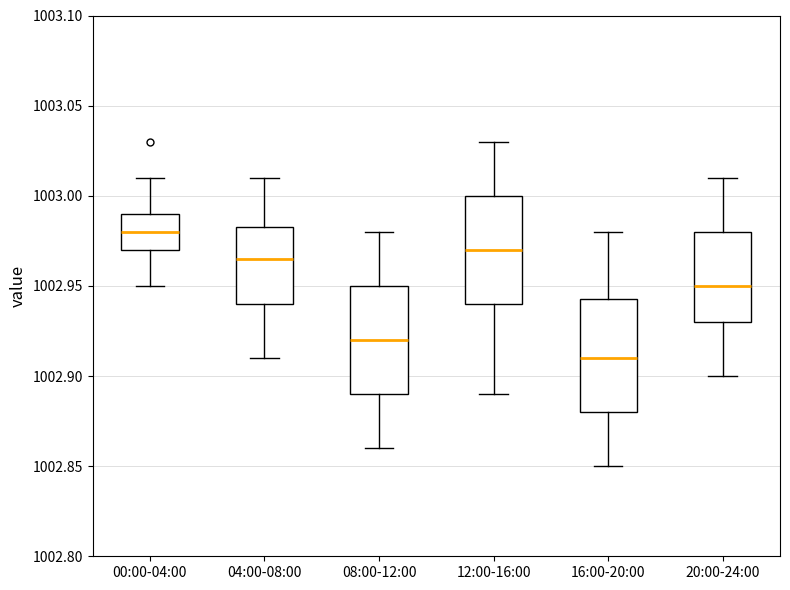

Reading left to right, transcribe this box plot: for each box, give where its median line is, the range the box spans, and where its two whiskers end, as read against the y-axis. The values are not printed on the chart, so give them approximately, as read against the axis.

00:00-04:00: median 1002.980, box 1002.970 to 1002.990, whiskers 1002.950 to 1003.010
04:00-08:00: median 1002.965, box 1002.940 to 1002.985, whiskers 1002.910 to 1003.010
08:00-12:00: median 1002.920, box 1002.890 to 1002.950, whiskers 1002.860 to 1002.980
12:00-16:00: median 1002.970, box 1002.940 to 1003.000, whiskers 1002.890 to 1003.030
16:00-20:00: median 1002.910, box 1002.880 to 1002.945, whiskers 1002.850 to 1002.980
20:00-24:00: median 1002.950, box 1002.930 to 1002.980, whiskers 1002.900 to 1003.010